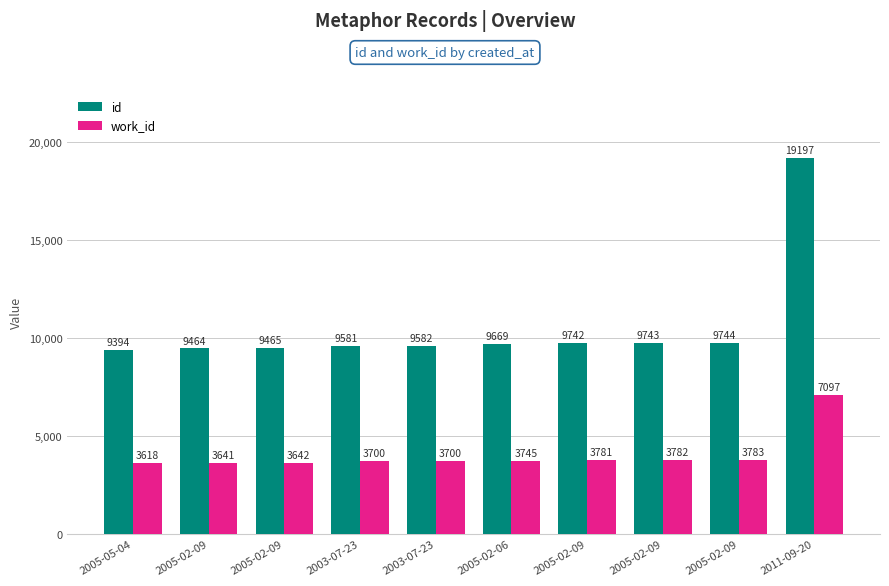

What is the label of the 1st bar from the right?

2011-09-20